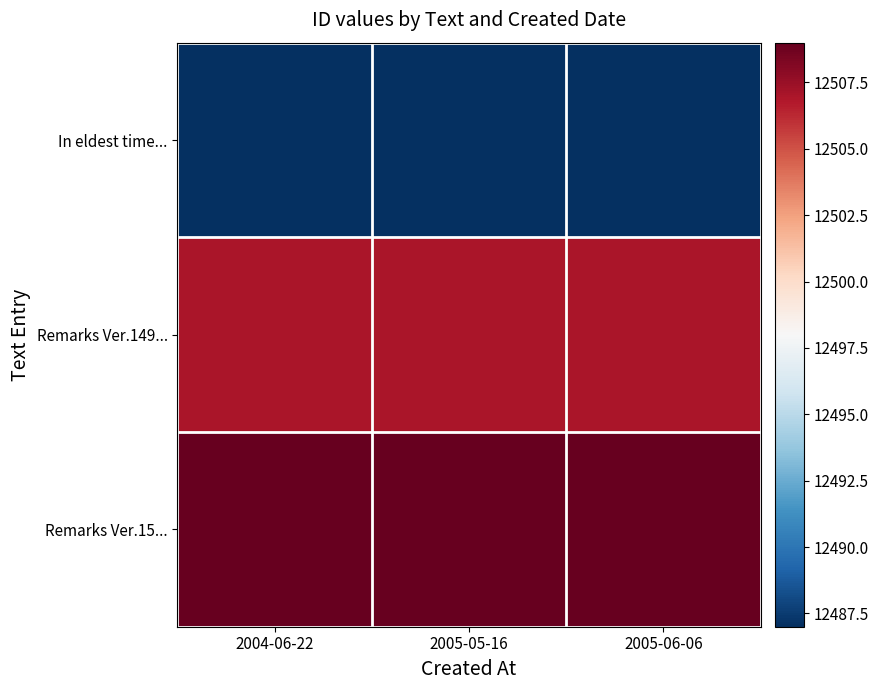

Which category has the highest value across all series?

2004-06-22